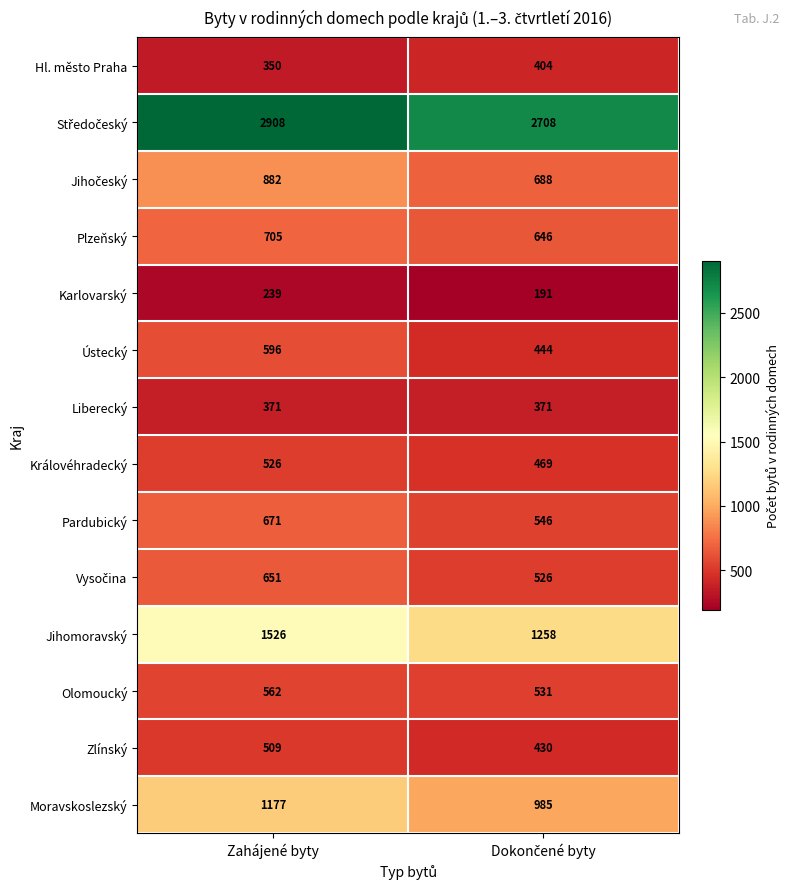

At which category is the sum across all series the highest?

Zahájené byty